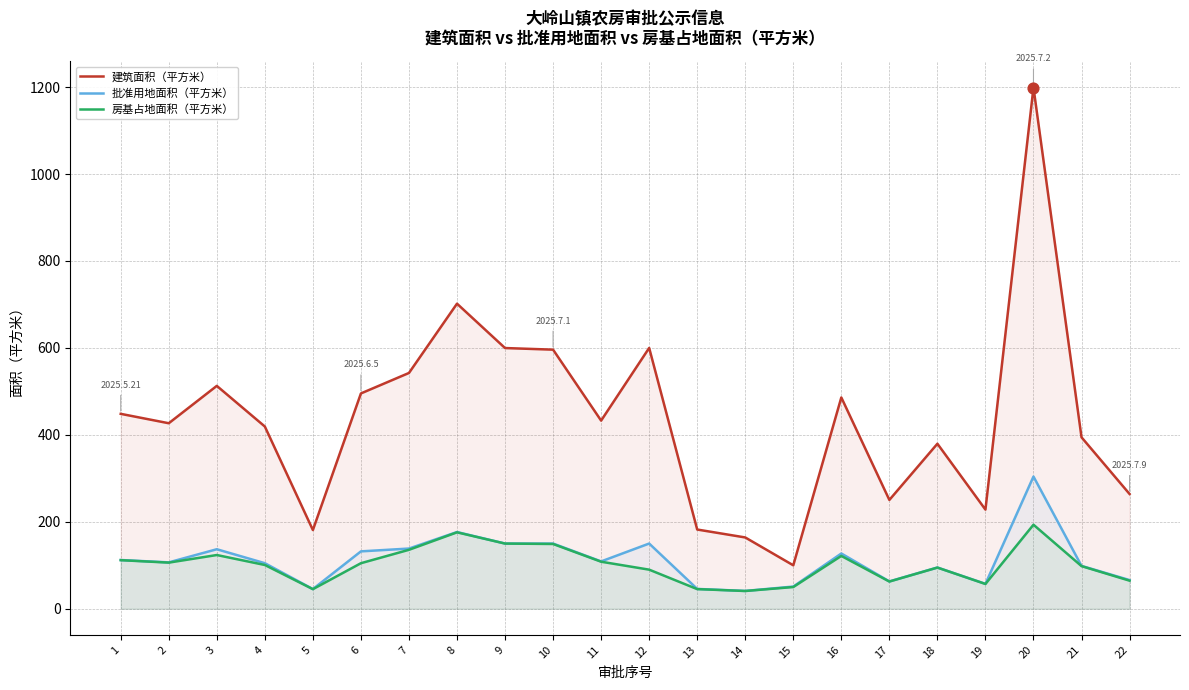

What are all the series names shown in the legend?

建筑面积（平方米）, 批准用地面积（平方米）, 房基占地面积（平方米）